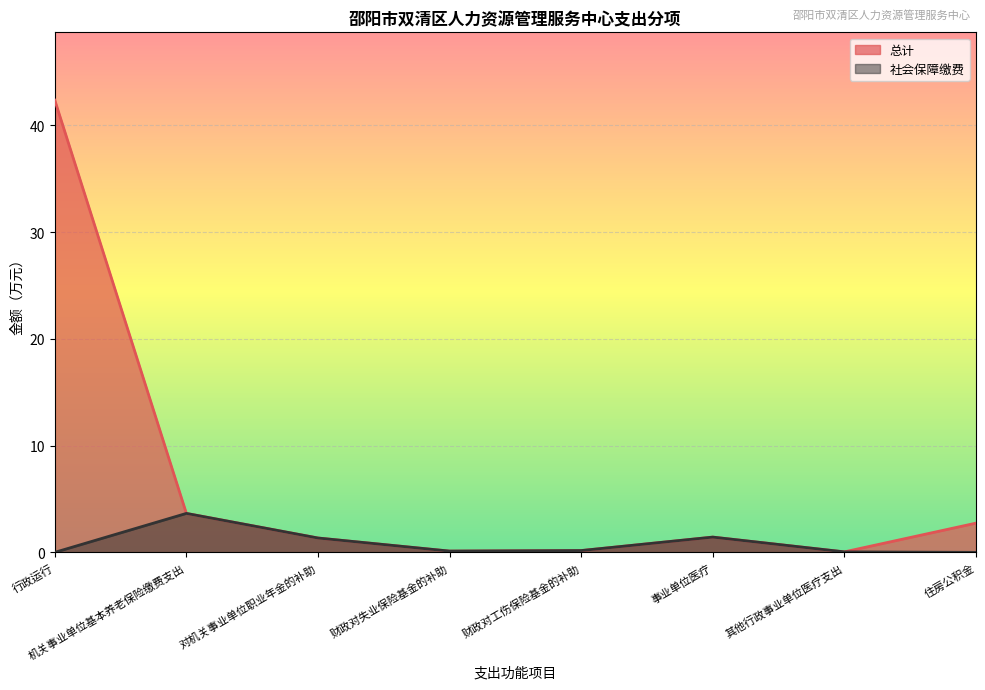

True or false: 社会保障缴费 has a value of 0.1 at 财政对失业保险基金的补助.

True